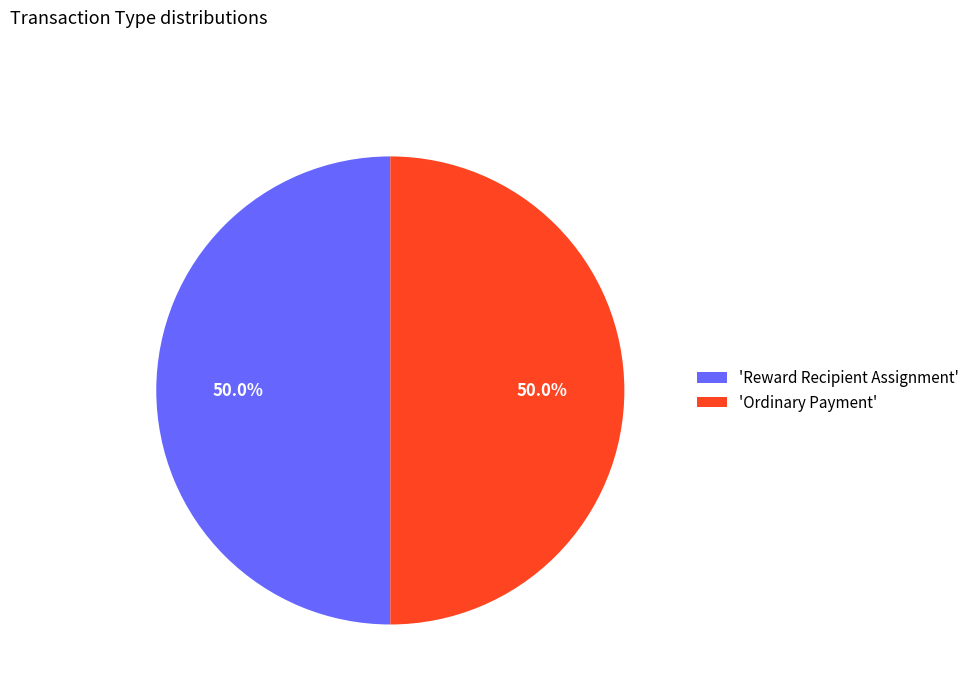

Approximately how many times larger is the value at 'Ordinary Payment' compared to 'Reward Recipient Assignment'?

1.0